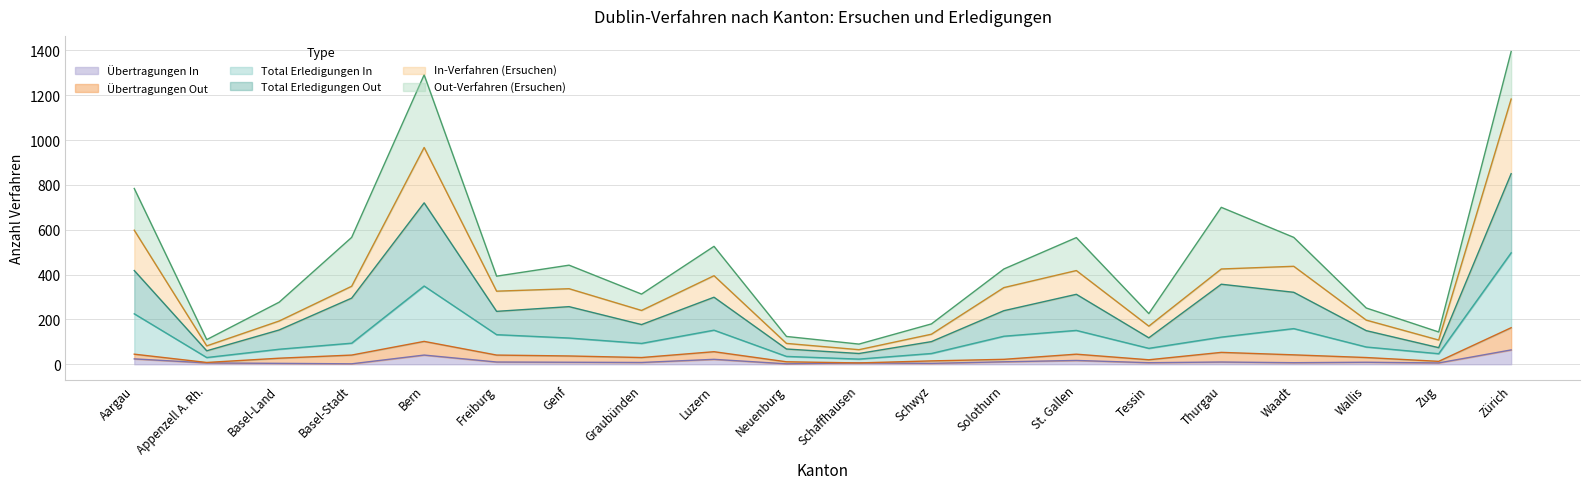

Which series has the largest range (max minus min)?

Total Erledigungen Out